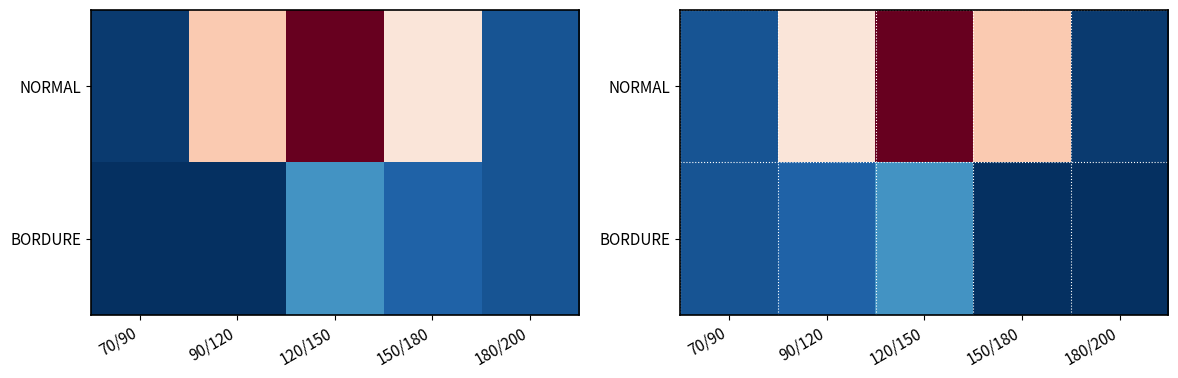

Rank the categories by BORDURE value from lowest to highest.

150/180, 180/200, 70/90, 90/120, 120/150